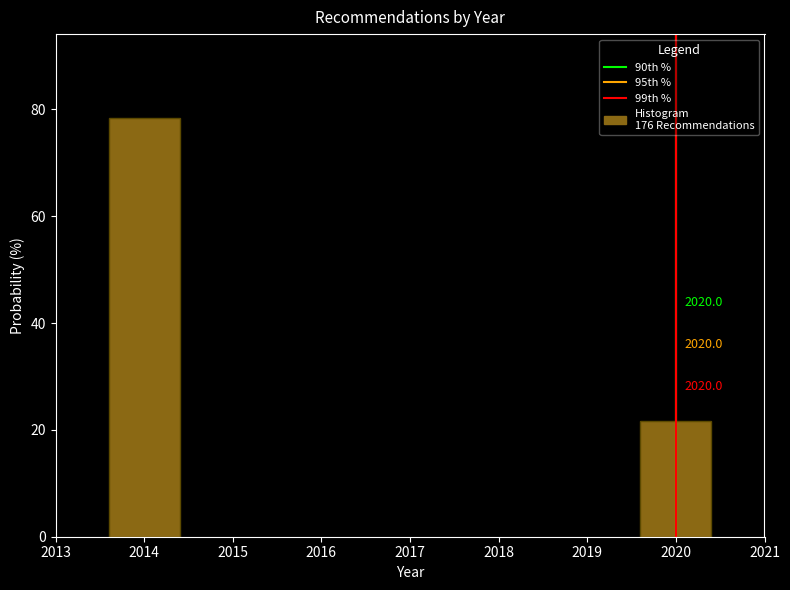

How many bars are there in total?

2